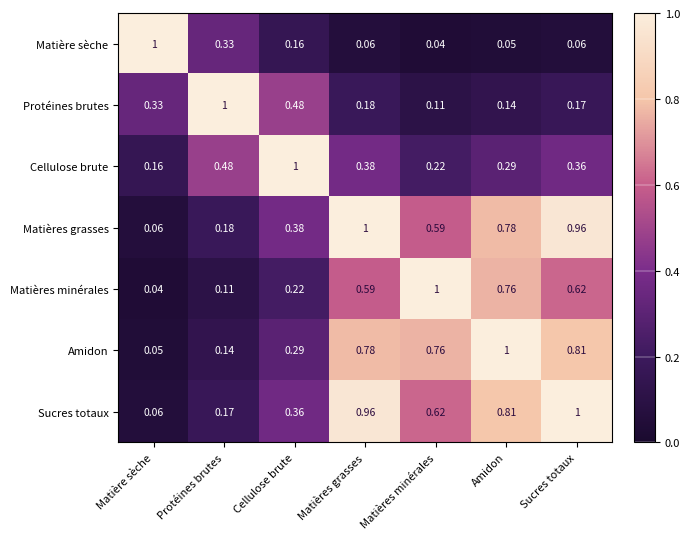

Which series has the largest total across all categories?

Sucres totaux